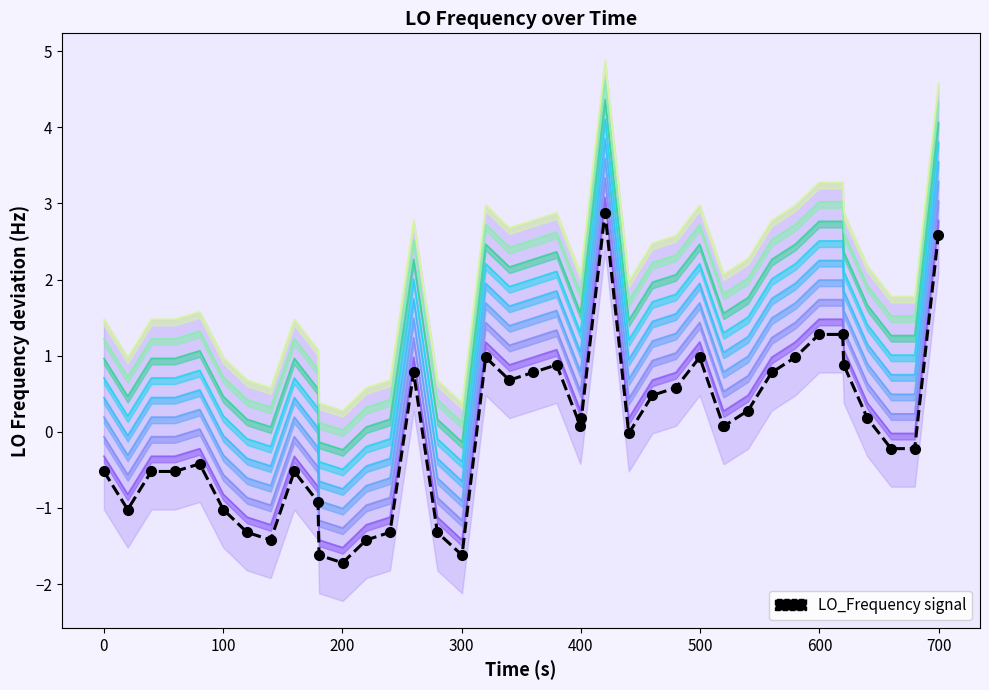

How many values in the Band_1 series are below 0?

18